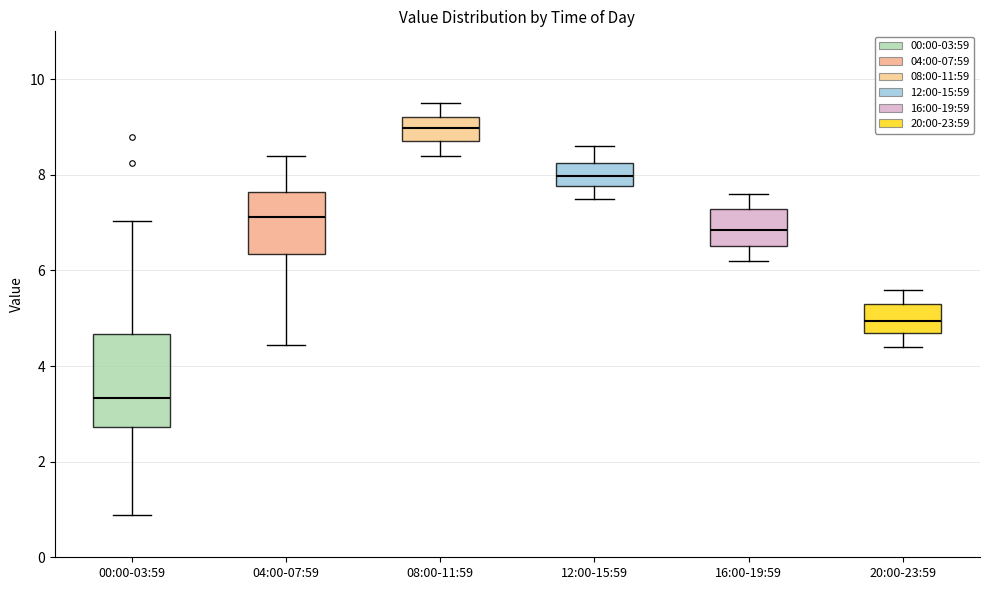

Reading left to right, transcribe this box plot: for each box, give where its median line is, the range the box spans, and where its two whiskers end, as read against the y-axis. The values are not printed on the chart, so give them approximately, as read against the axis.

00:00-03:59: median 3.4, box 2.8 to 4.6, whiskers 0.8 to 7.0
04:00-07:59: median 7.2, box 6.4 to 7.6, whiskers 4.4 to 8.4
08:00-11:59: median 9.0, box 8.8 to 9.2, whiskers 8.4 to 9.6
12:00-15:59: median 8.0, box 7.8 to 8.2, whiskers 7.6 to 8.6
16:00-19:59: median 6.8, box 6.6 to 7.2, whiskers 6.2 to 7.6
20:00-23:59: median 5.0, box 4.8 to 5.4, whiskers 4.4 to 5.6